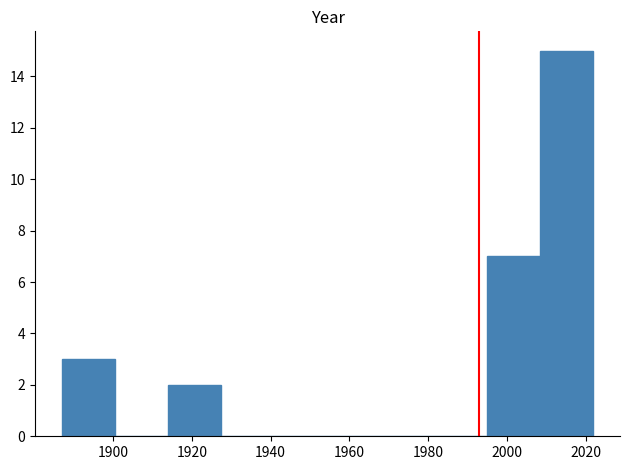

What is the height of the bar covering 1914.0 to 1927.5 on the x-axis? Neither the bar edges nor the heights are printed on the chart, so give them approximately, as read against the axes.

2